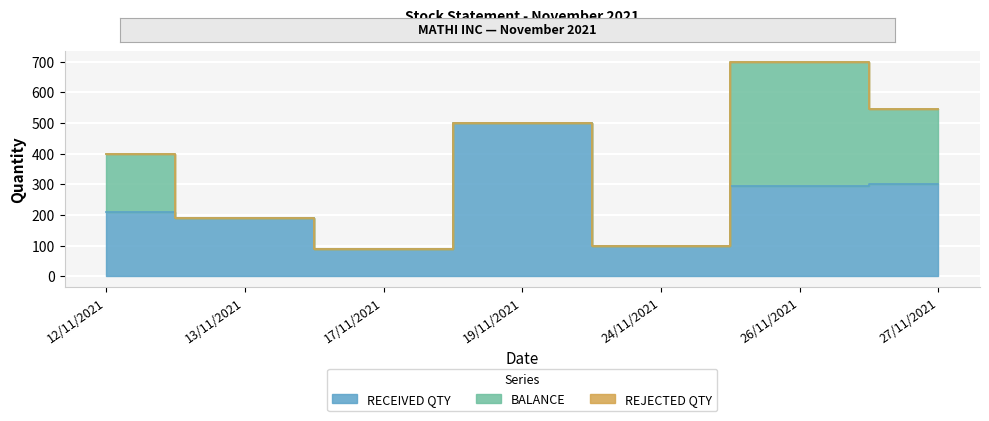

What are all the series names shown in the legend?

RECEIVED QTY, BALANCE, REJECTED QTY